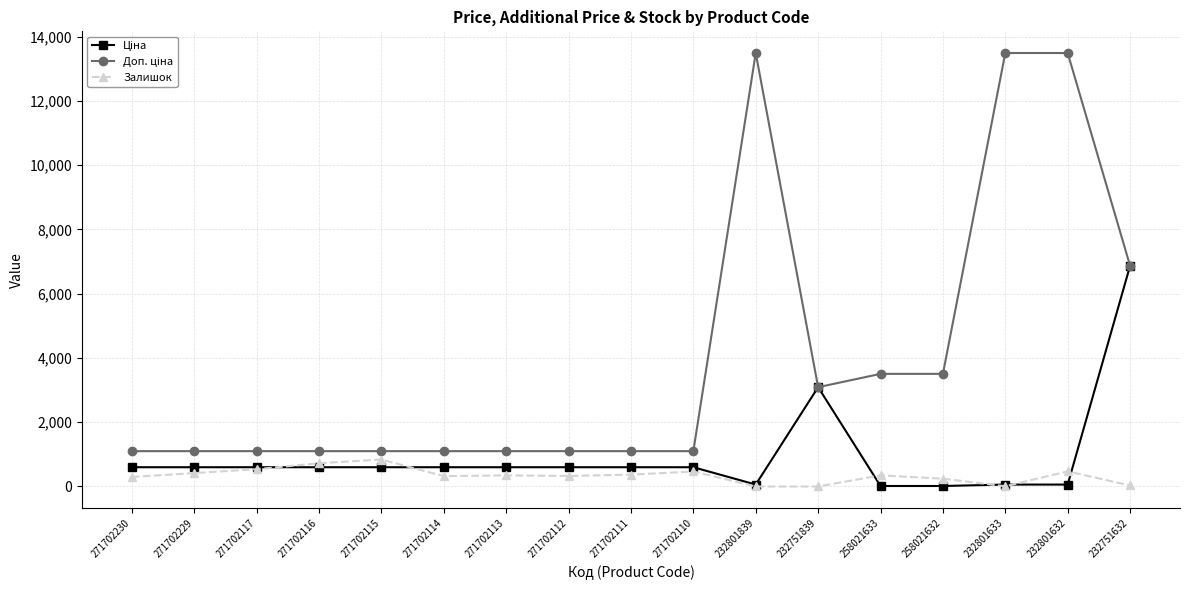

True or false: Залишок has more than 1 points higher than both neighbors.

True